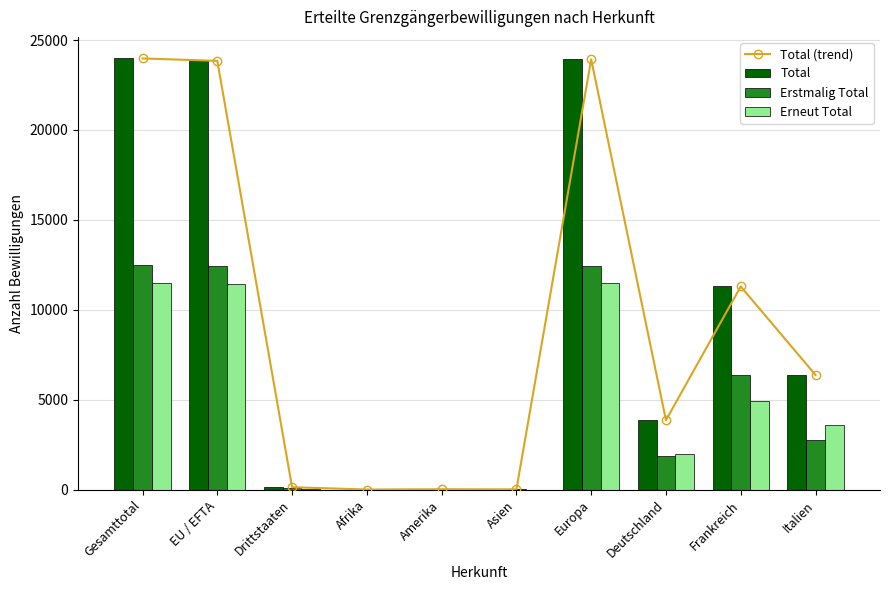

What is the difference between the highest and lowest values at Frankreich?

6347